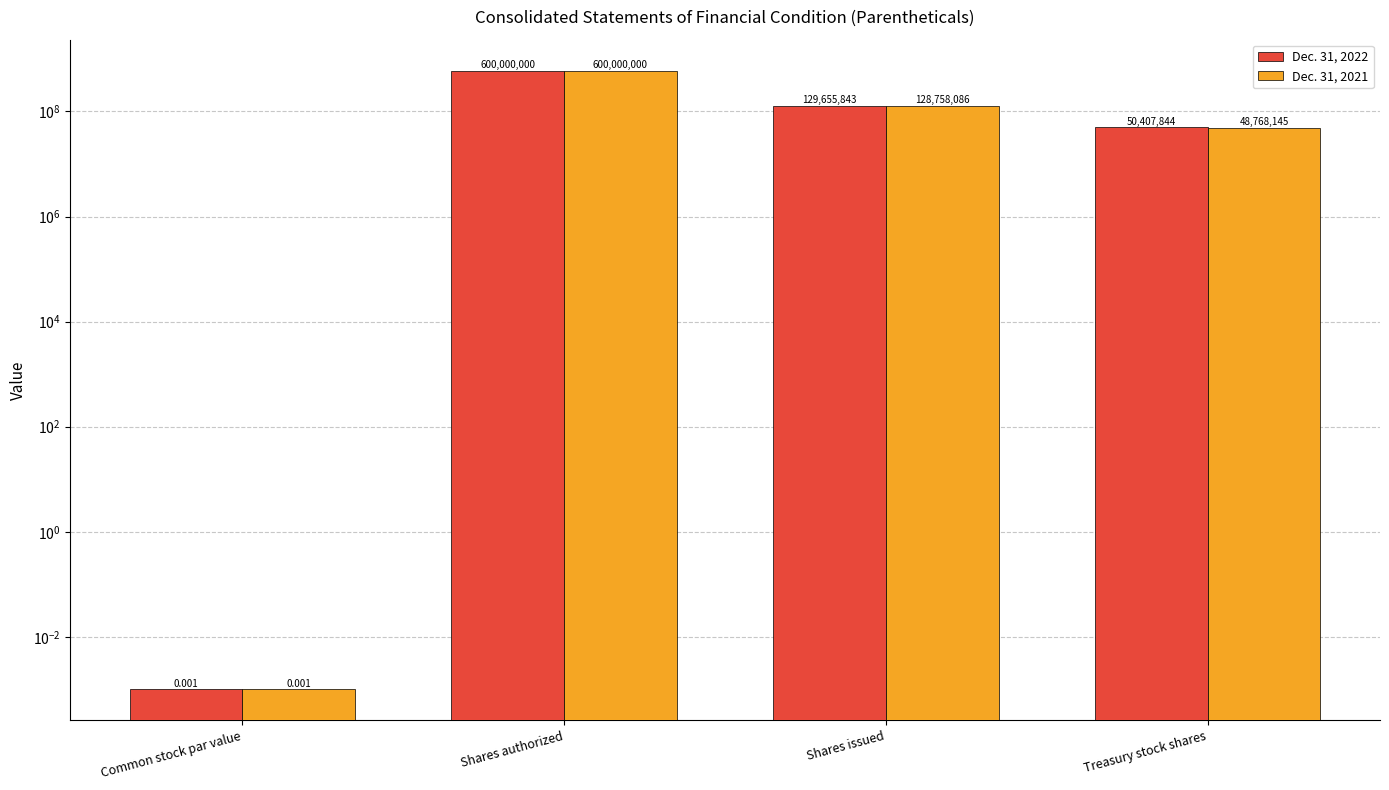

Which series has the largest total across all categories?

Dec. 31, 2022